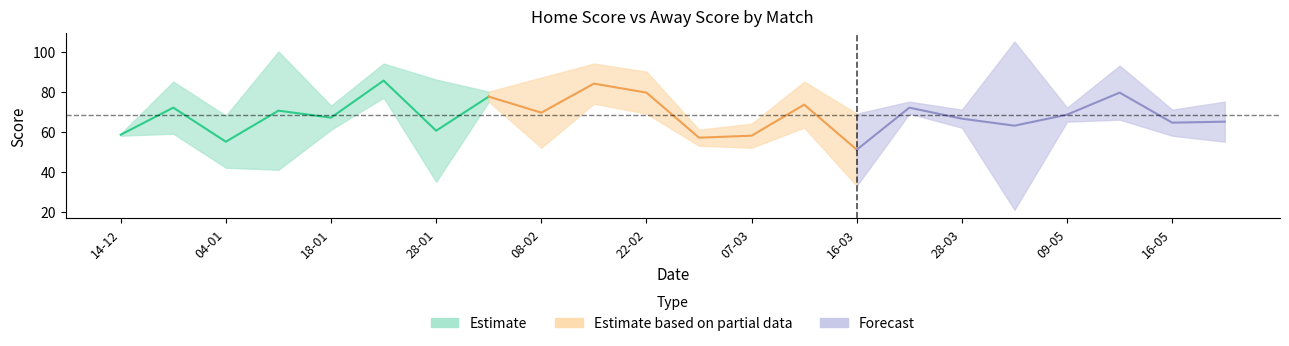

At which label is Home Score closest to 79?

31-01